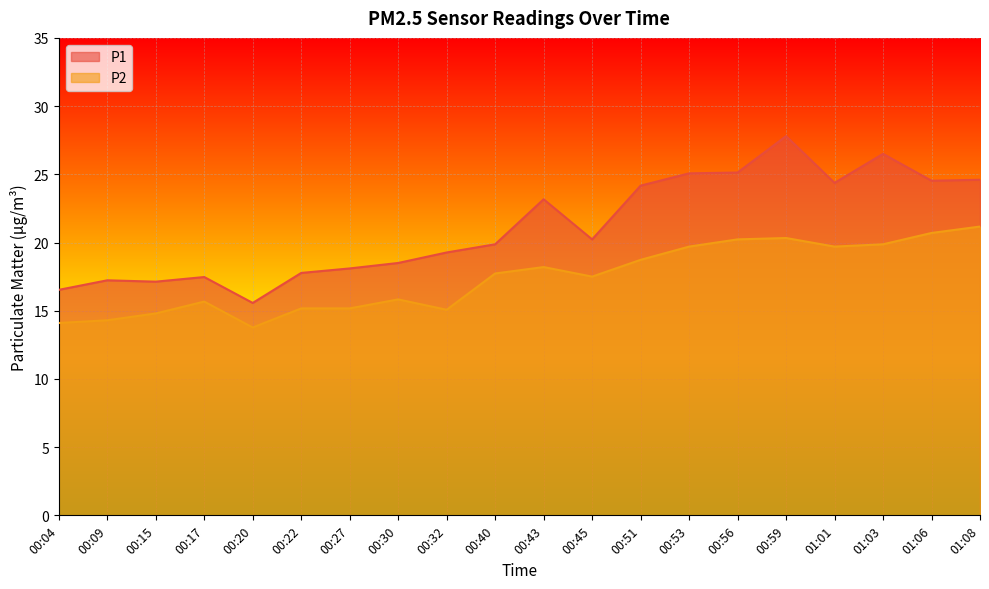

Between 00:17 and 01:08, which series saw the biggest shift?

P1